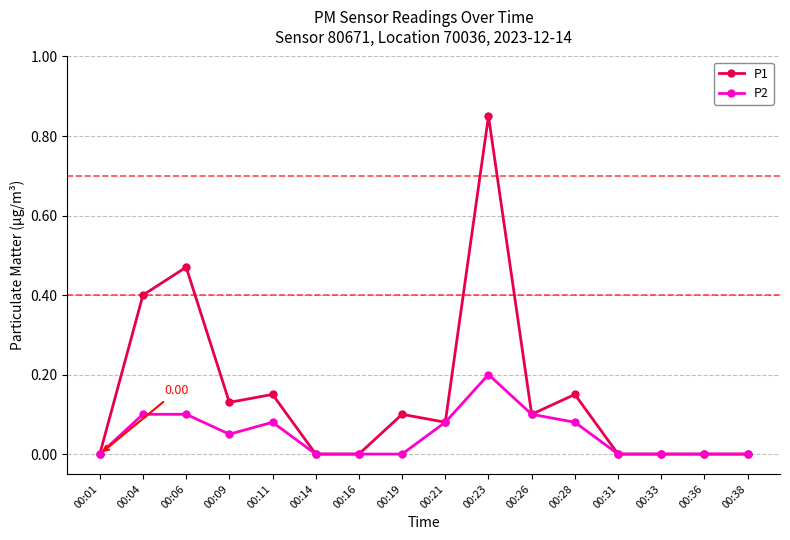

Rank the series by their average value, from highest to lowest.

P1, P2